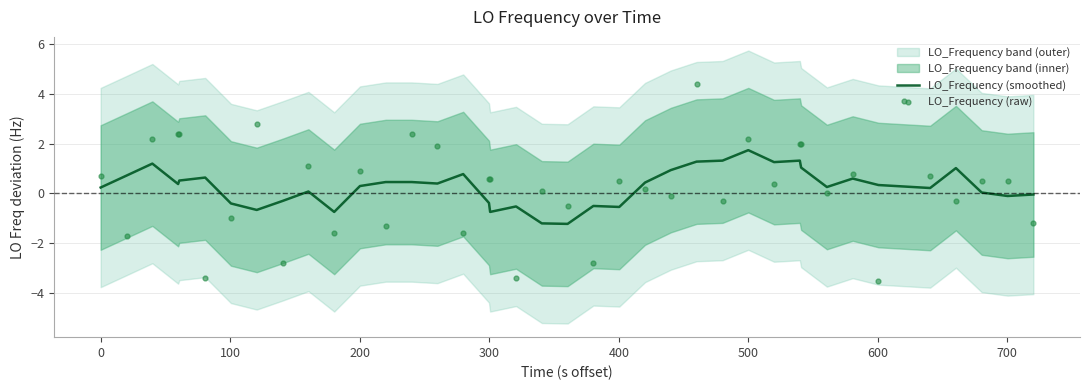

What is the lowest value of the LO_Frequency (smoothed) series?

-1.2